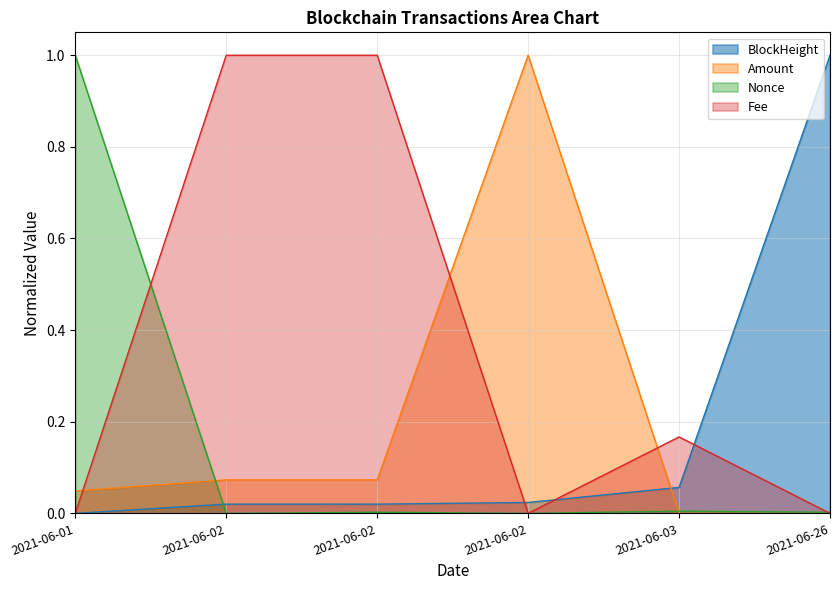

Which has a higher value, 2021-06-03 or 2021-06-02?

2021-06-03